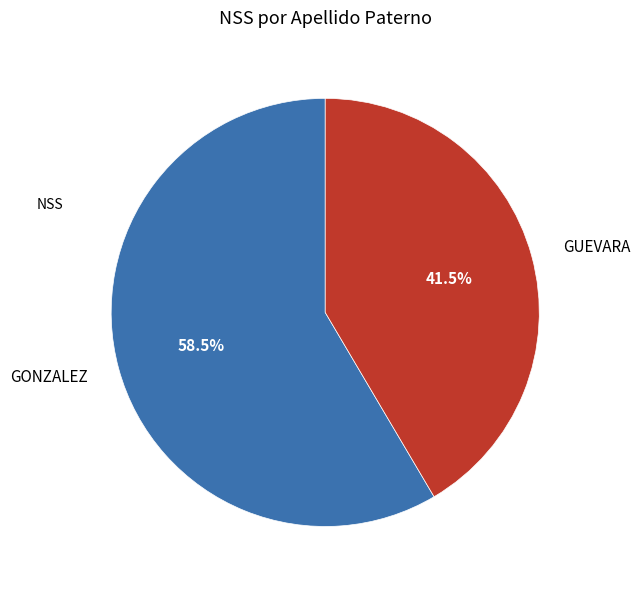

Is it true that GONZALEZ is 69% of the pie?

False